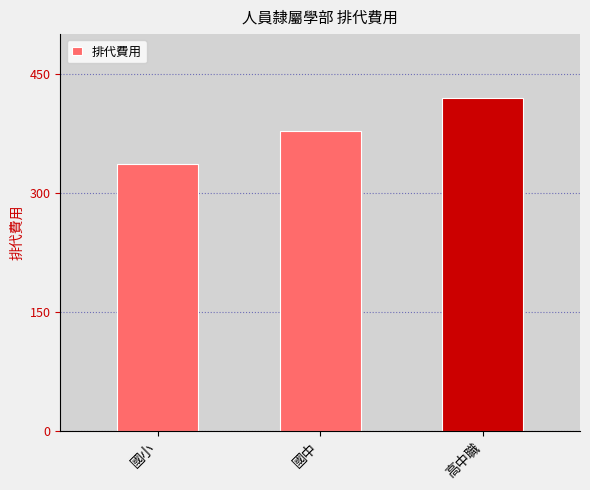

What is the sum of the values at 國中 and 國小?

714